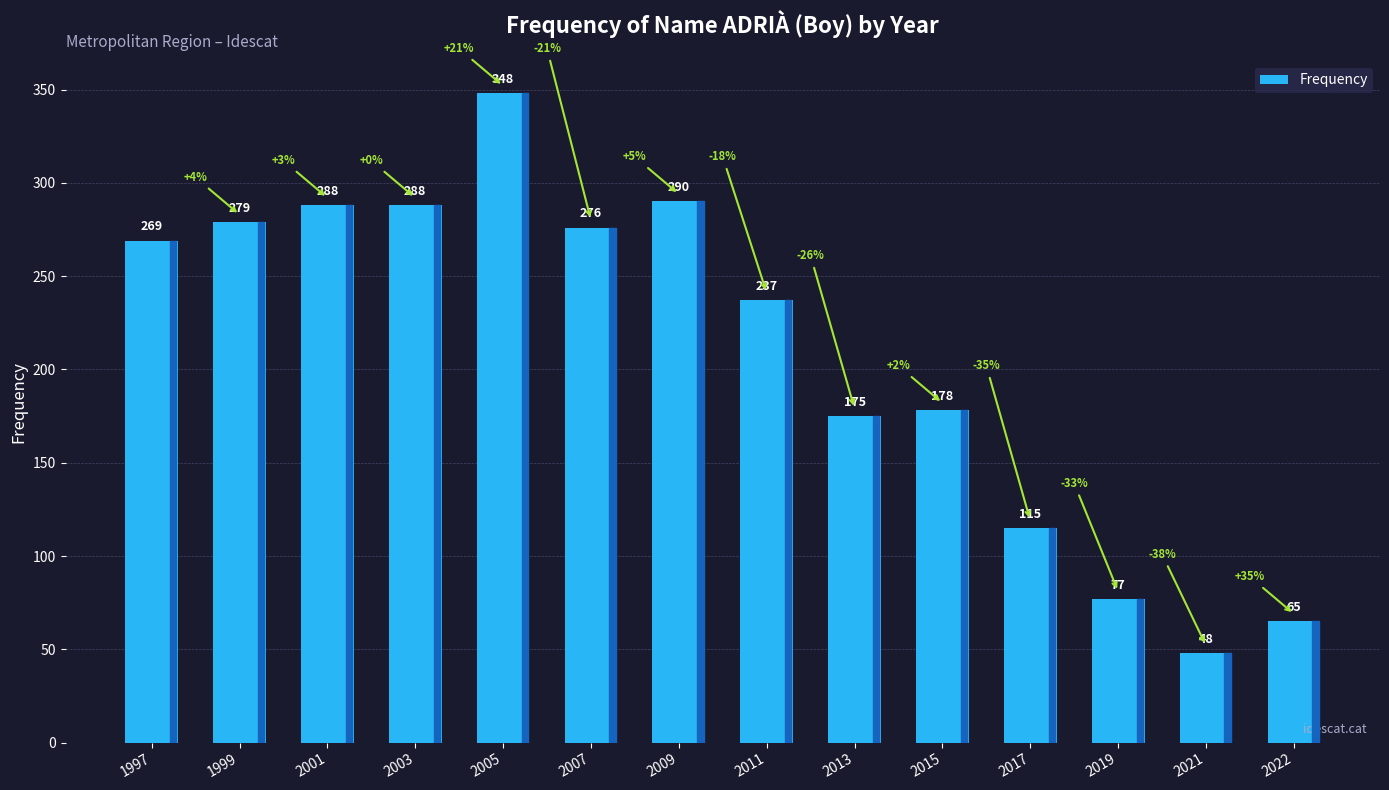

What is the change in value from 2005 to 2022?

-283